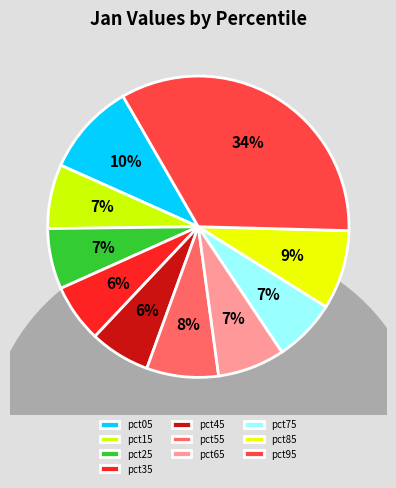

Combined, do pct95 and pct25 account for over 50%?

No